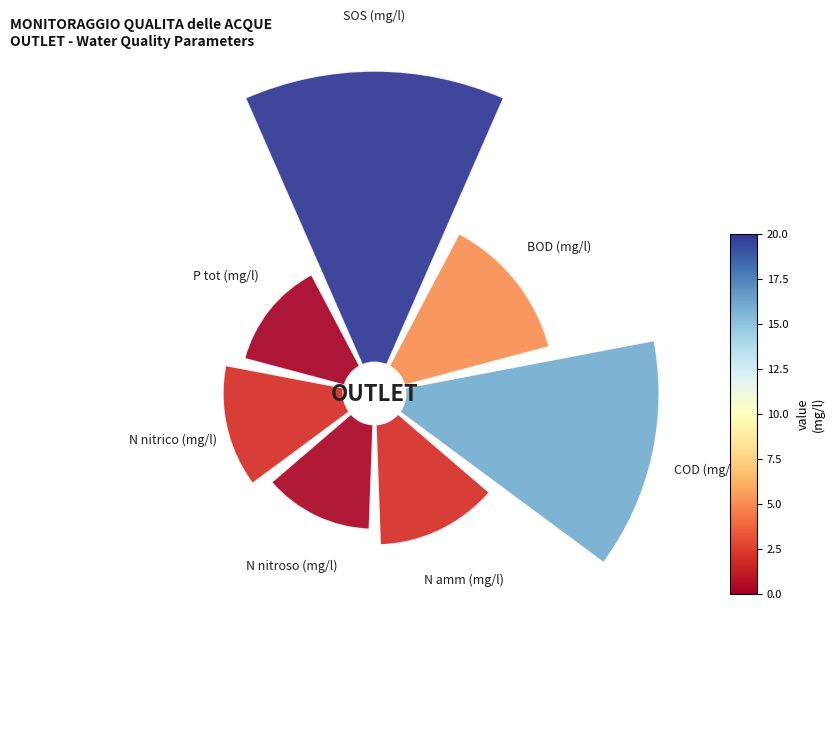

Is it true that 270° is 20% of the pie?

False